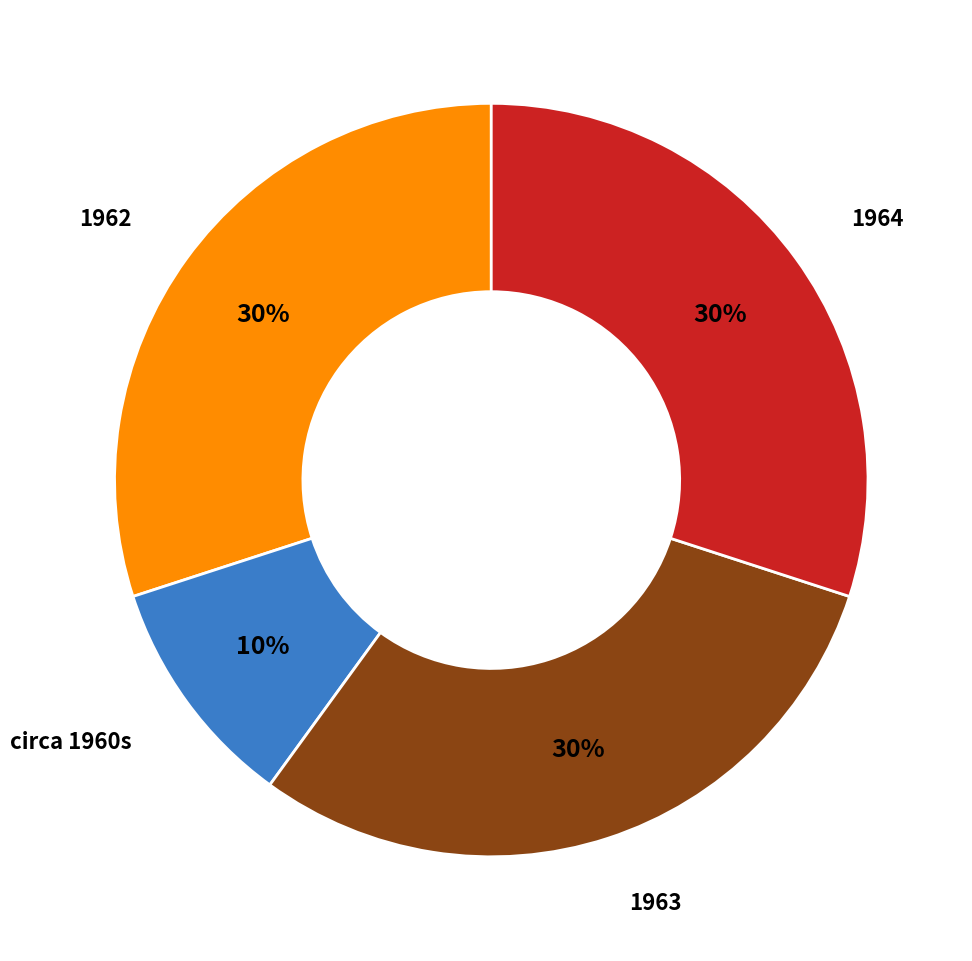

Combined, do 1963 and 1962 account for over 50%?

Yes